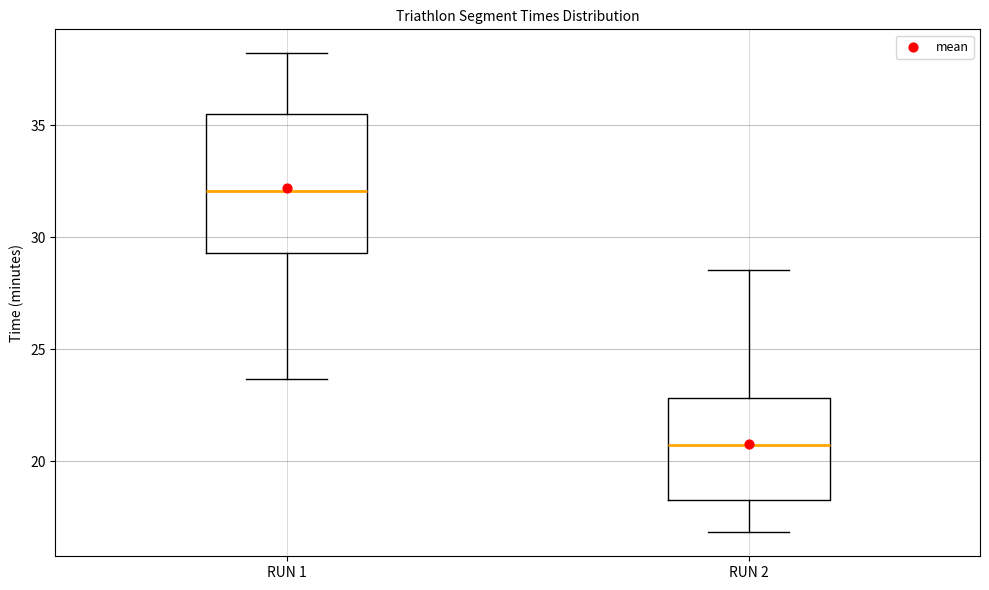

Reading left to right, transcribe this box plot: for each box, give where its median line is, the range the box spans, and where its two whiskers end, as read against the y-axis. The values are not printed on the chart, so give them approximately, as read against the axis.

RUN 1: median 32.0, box 29.5 to 35.5, whiskers 23.5 to 38.0
RUN 2: median 20.5, box 18.5 to 23.0, whiskers 17.0 to 28.5